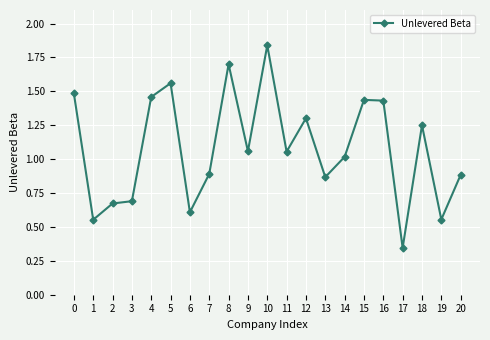

Between 16 and 5, which is larger?

5